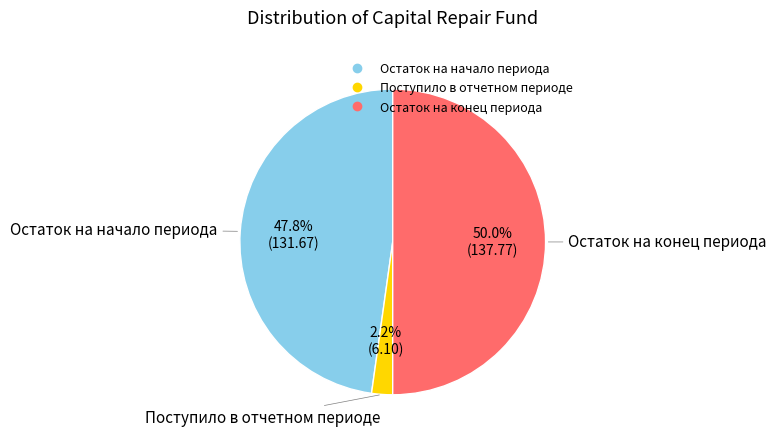

Count the number of slices in the pie.

3